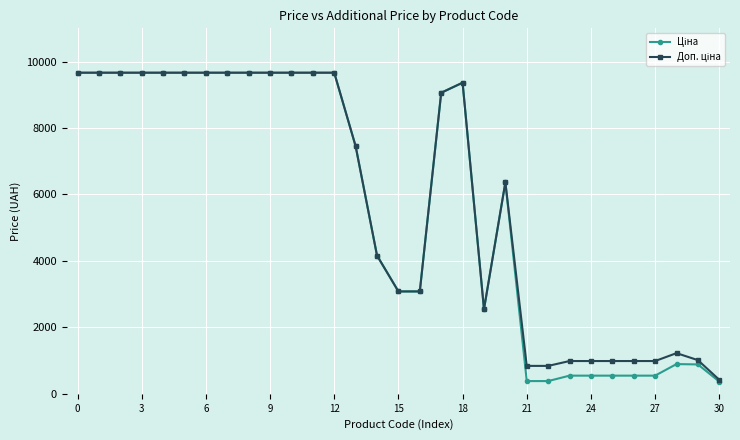

At how many categories does at least one series exceed 1540?

21